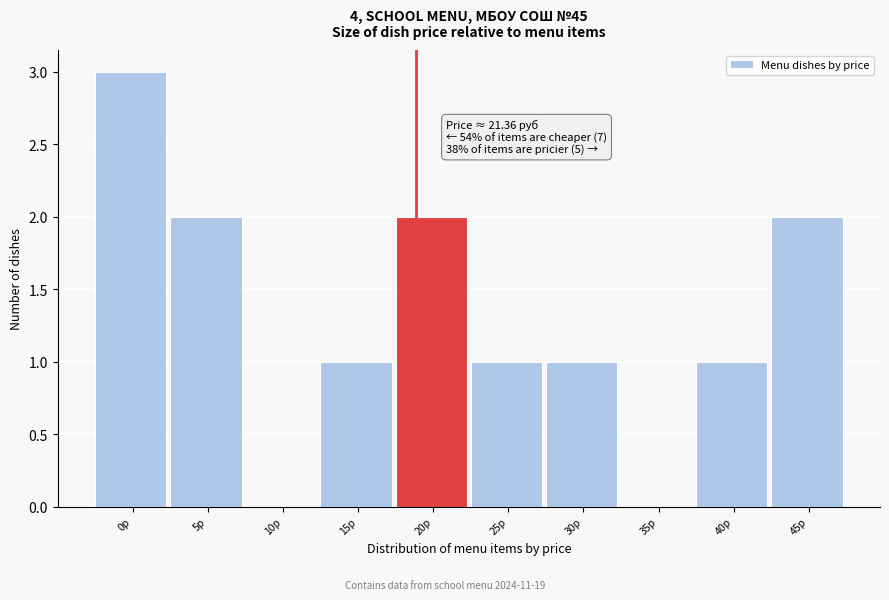

Reading left to right, list all the values displayed in this chart.

0р=3	5р=2	10р=0	15р=1	20р=2	25р=1	30р=1	35р=0	40р=1	45р=2